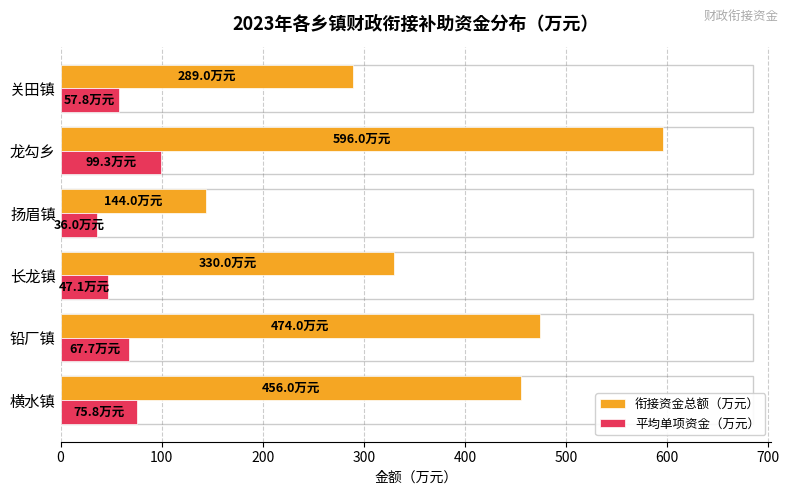

At how many categories does at least one series exceed 59?

6